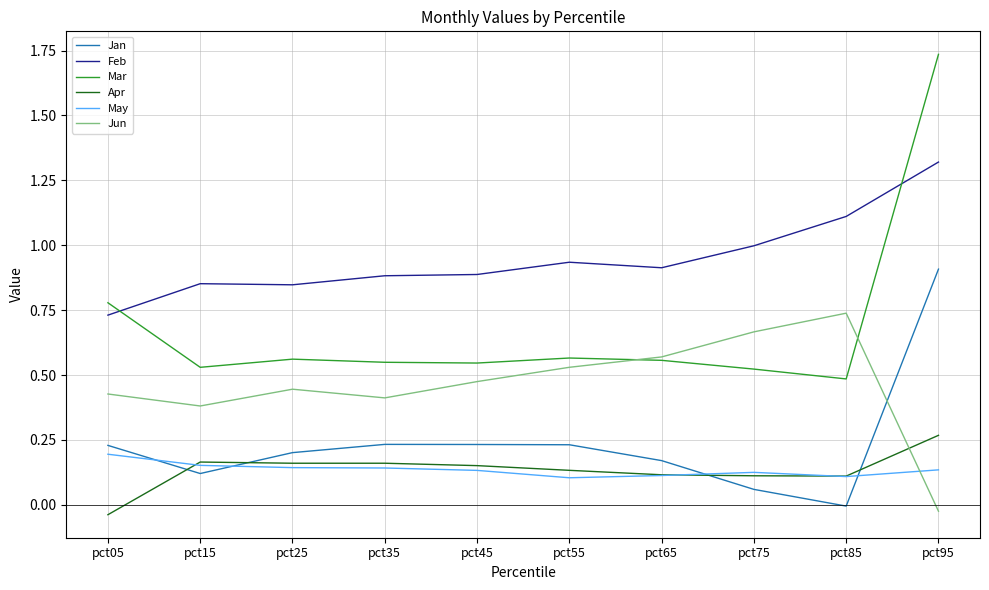

What is the difference between the highest and lowest values at pct95?

1.8